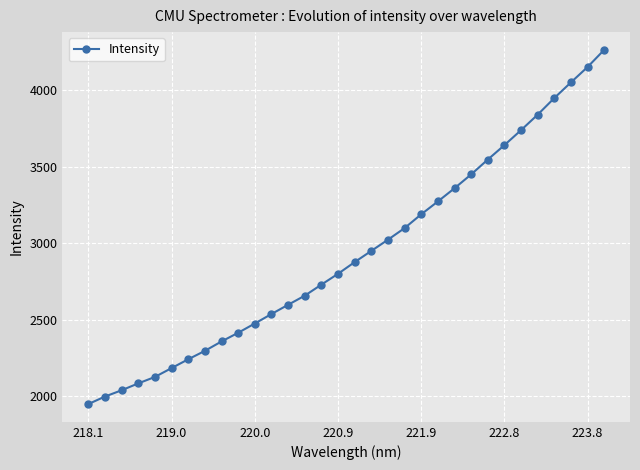

What is the value of the 20th point from the left?

3100.7